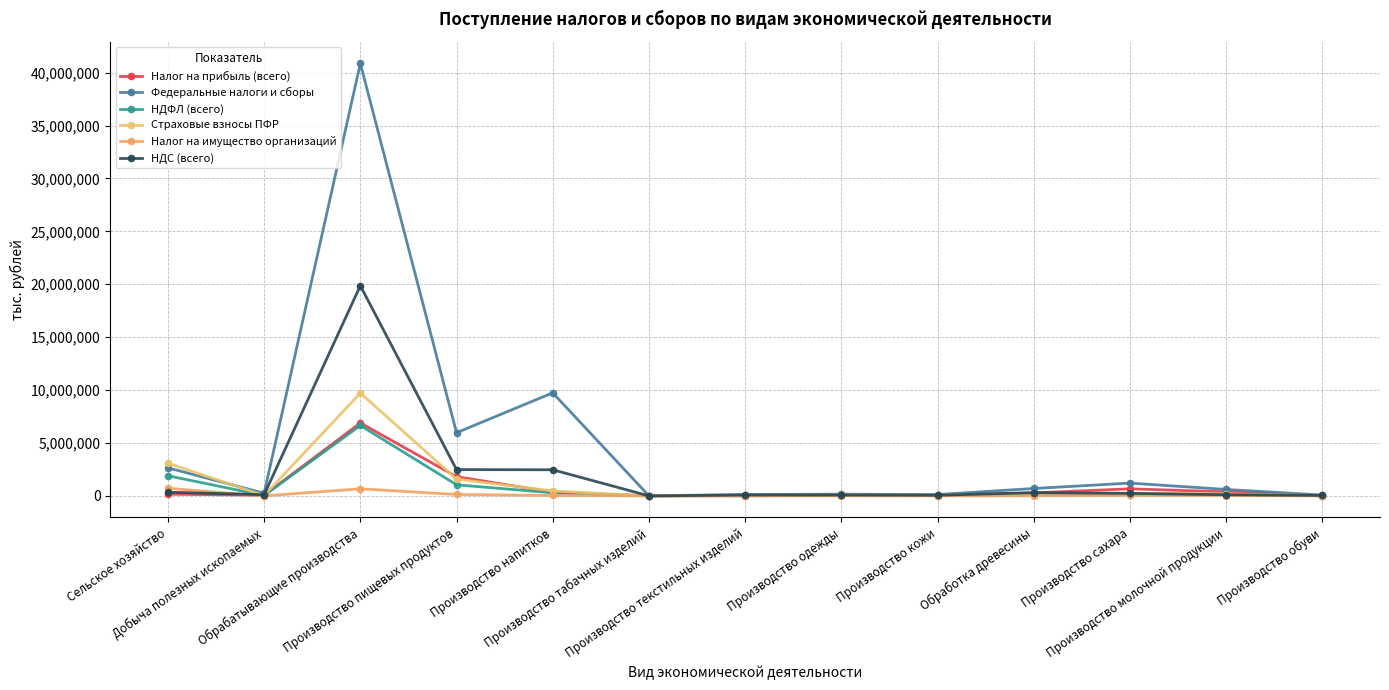

How many lines are shown in the chart?

6